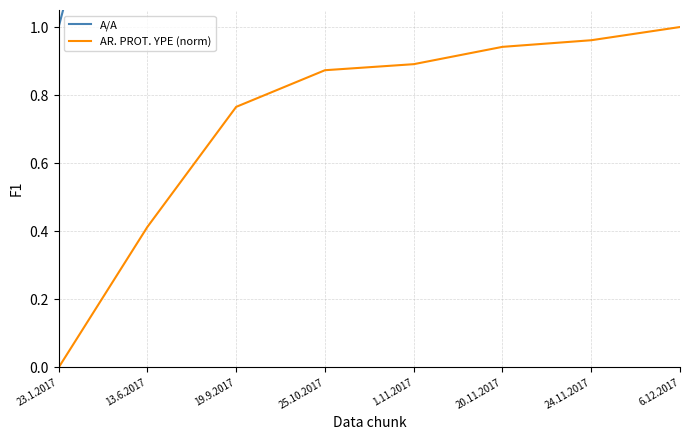

What is the label of the 8th point from the right?

23.1.2017